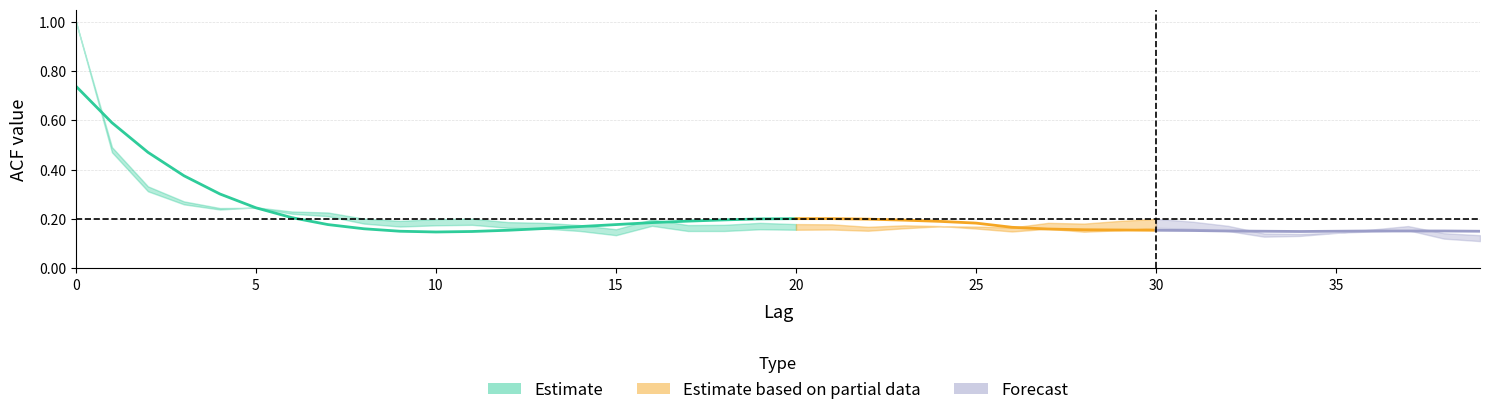

Reading left to right, what are all the values shown in this chart?

acf_shown: 0=1.0	1=0.5	2=0.3	3=0.3	4=0.2	5=0.2	6=0.2	7=0.2	8=0.2	9=0.2	10=0.2	11=0.2	12=0.2	13=0.2	14=0.2	15=0.2	16=0.2	17=0.2	18=0.2	19=0.2	20=0.2	21=0.2	22=0.2	23=0.2	24=0.2	25=0.2	26=0.1	27=0.2	28=0.1	29=0.2	30=0.2	31=0.2	32=0.2	33=0.1	34=0.1	35=0.1	36=0.2	37=0.2	38=0.1	39=0.1
acf_shown_smooth: 0=0.7	1=0.6	2=0.5	3=0.4	4=0.3	5=0.2	6=0.2	7=0.2	8=0.2	9=0.2	10=0.1	11=0.1	12=0.2	13=0.2	14=0.2	15=0.2	16=0.2	17=0.2	18=0.2	19=0.2	20=0.2	21=0.2	22=0.2	23=0.2	24=0.2	25=0.2	26=0.2	27=0.2	28=0.2	29=0.2	30=0.2	31=0.2	32=0.2	33=0.2	34=0.1	35=0.2	36=0.2	37=0.2	38=0.2	39=0.2
acf_li: 0=1.0	1=0.5	2=0.3	3=0.3	4=0.2	5=0.2	6=0.2	7=0.2	8=0.2	9=0.2	10=0.2	11=0.2	12=0.2	13=0.2	14=0.2	15=0.1	16=0.2	17=0.2	18=0.2	19=0.2	20=0.2	21=0.2	22=0.2	23=0.2	24=0.2	25=0.2	26=0.2	27=0.2	28=0.2	29=0.2	30=0.2	31=0.2	32=0.2	33=0.1	34=0.1	35=0.1	36=0.1	37=0.2	38=0.1	39=0.1